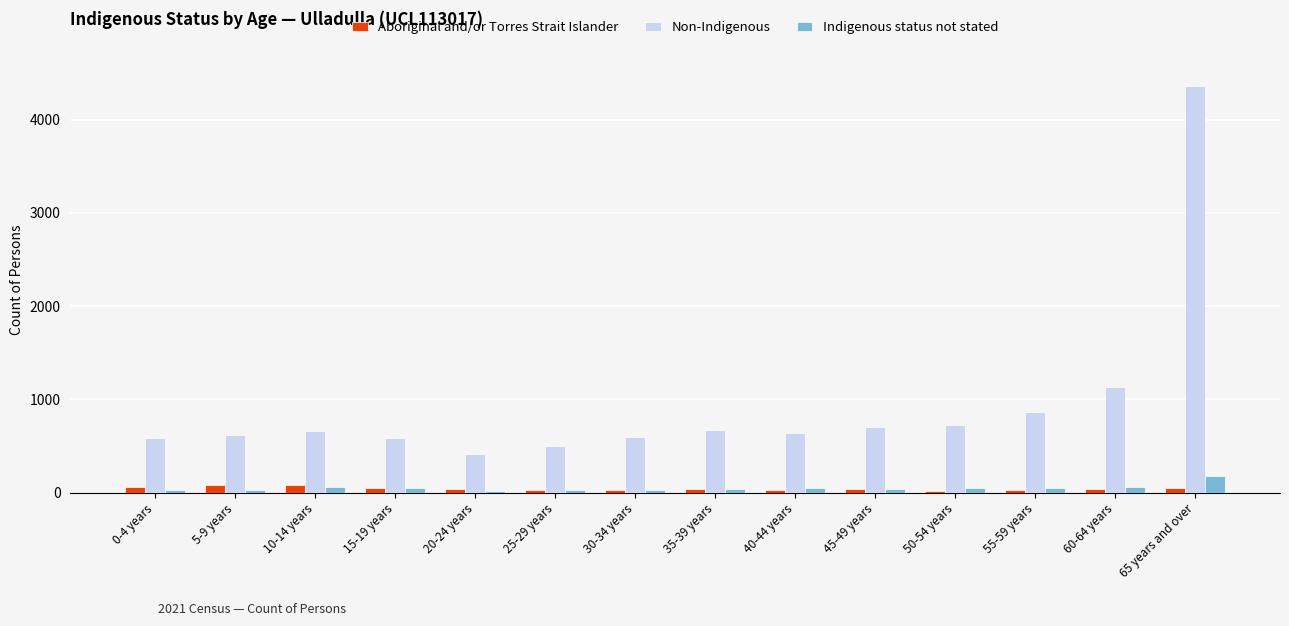

Is it true that Non-Indigenous equals 591 at 15-19 years?

True